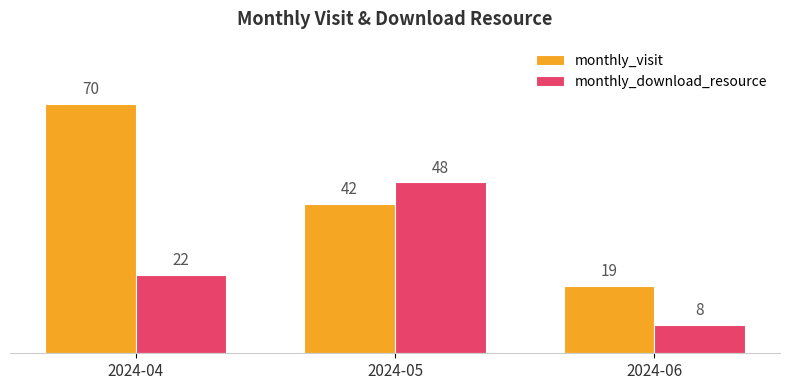

Reading left to right, transcribe all the data shown in this chart.

monthly_visit: 70	42	19
monthly_download_resource: 22	48	8